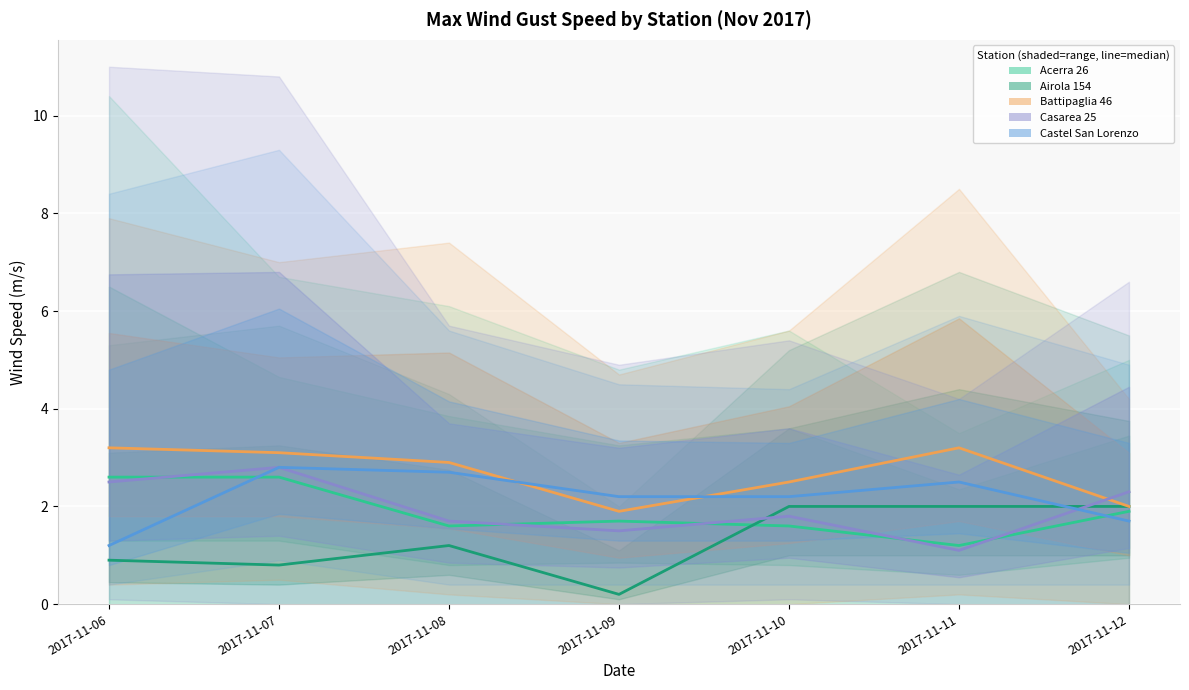

True or false: Battipaglia 46 (median) and Airola 154 (median) cross at least once.

False